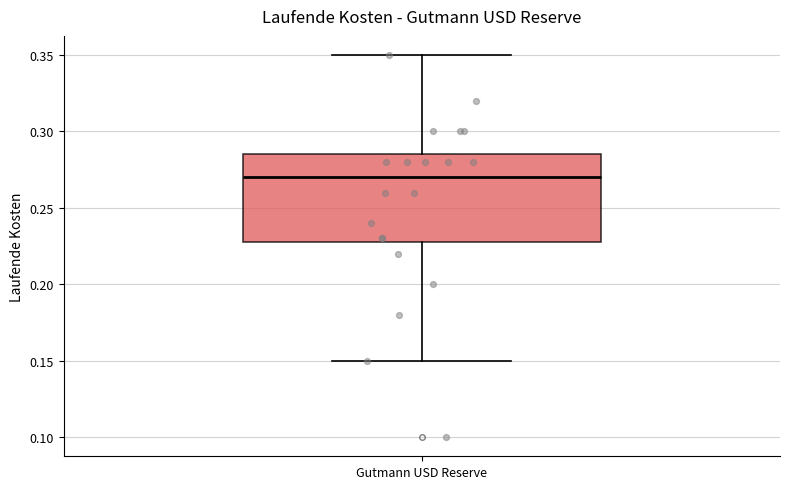

Read this box plot against the y-axis: the position of the median line, the range covered by the box, and the ends of both whiskers. The values are not printed on the chart, so give them approximately, as read against the axis.

median 0.270, box 0.230 to 0.285, whiskers 0.150 to 0.350